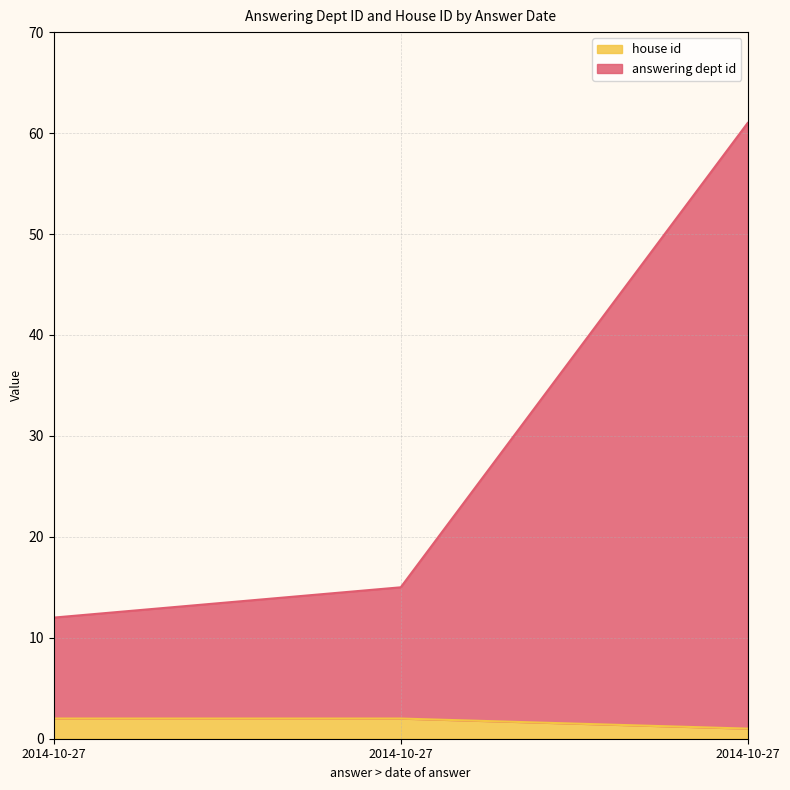

True or false: house id has a value of 1 at 2014-10-27.

False